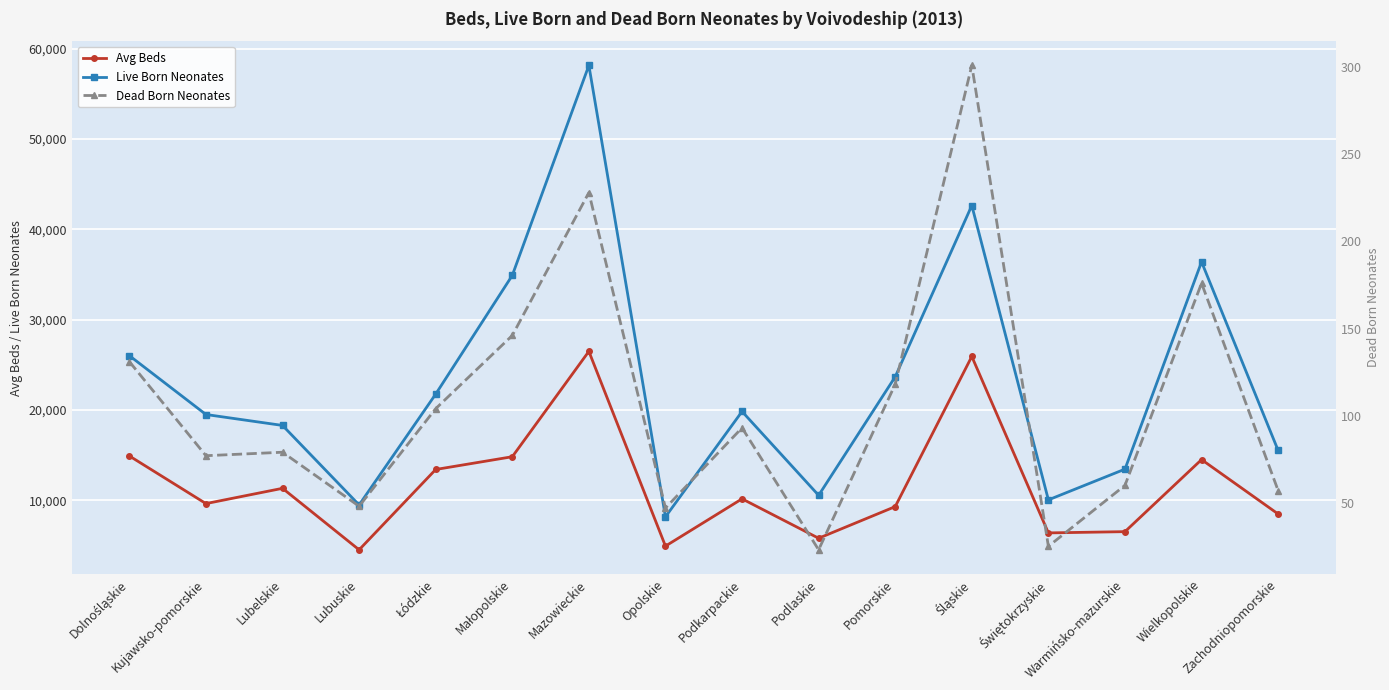

At which category does Avg Beds reach its first local peak?

Lubelskie